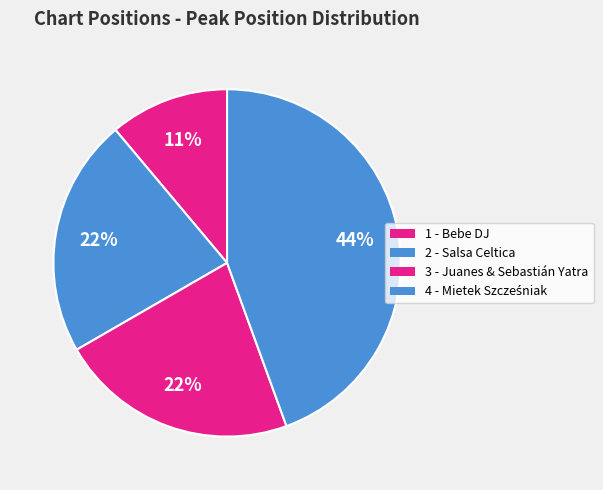

To the nearest percent, what portion does 3 - Juanes & Sebastián Yatra represent?

22%